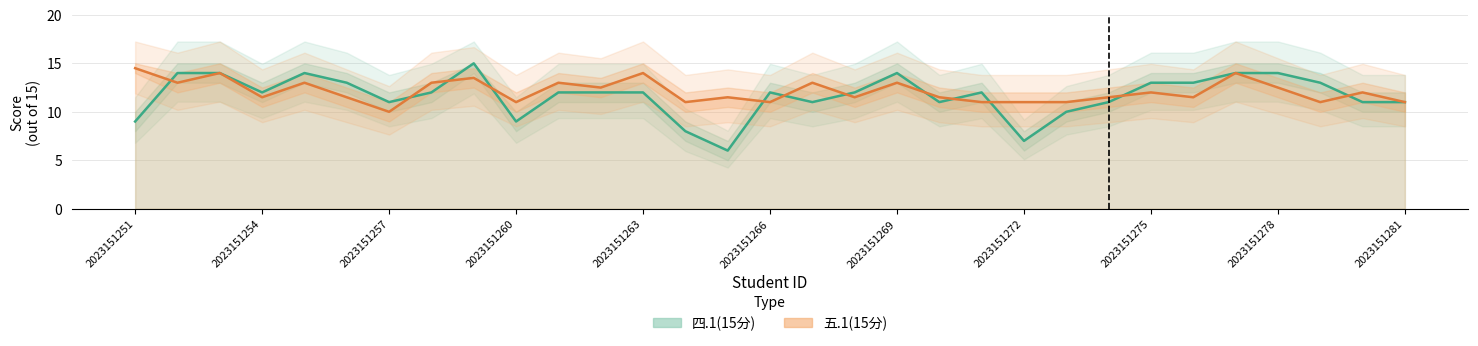

How many distinct data groups are displayed?

2